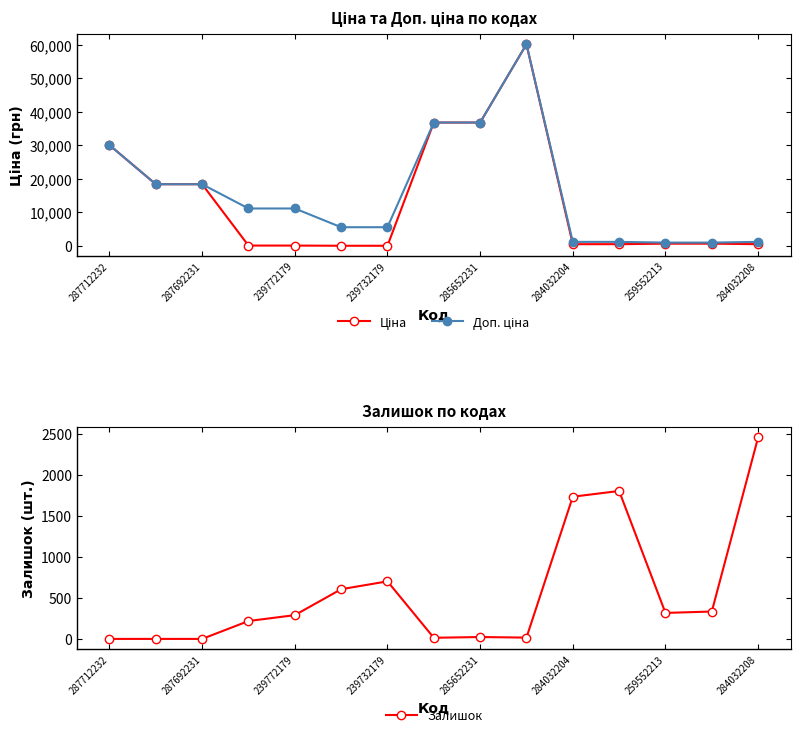

True or false: Залишок has more than 0 points higher than both neighbors.

True